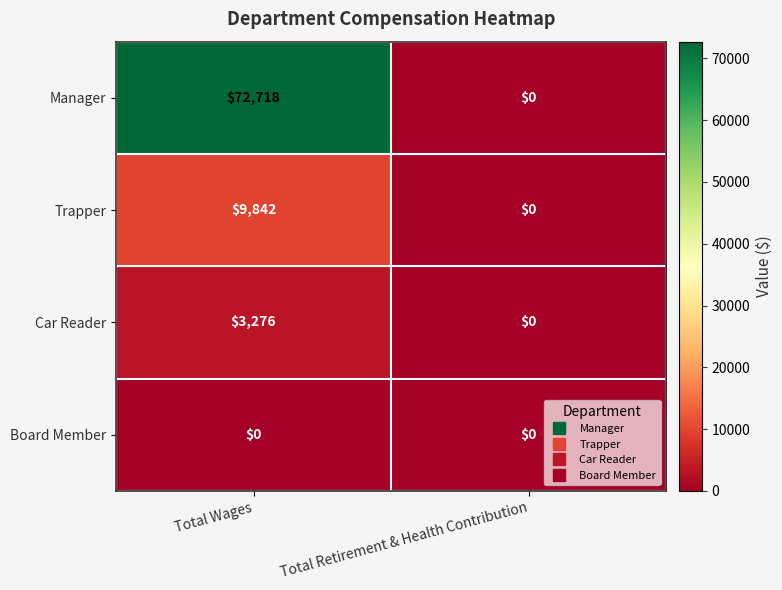

Is it true that Car Reader equals -1330 at Total Retirement & Health Contribution?

False